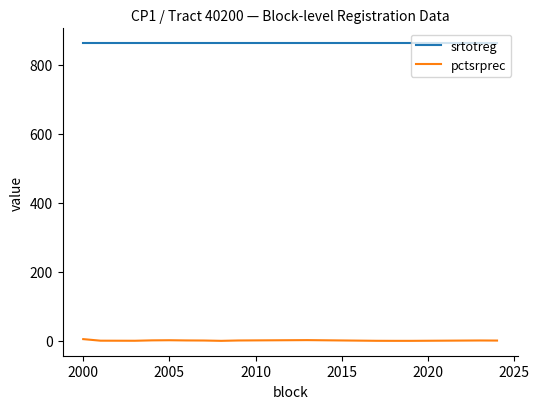

What are all the series names shown in the legend?

srtotreg, pctsrprec